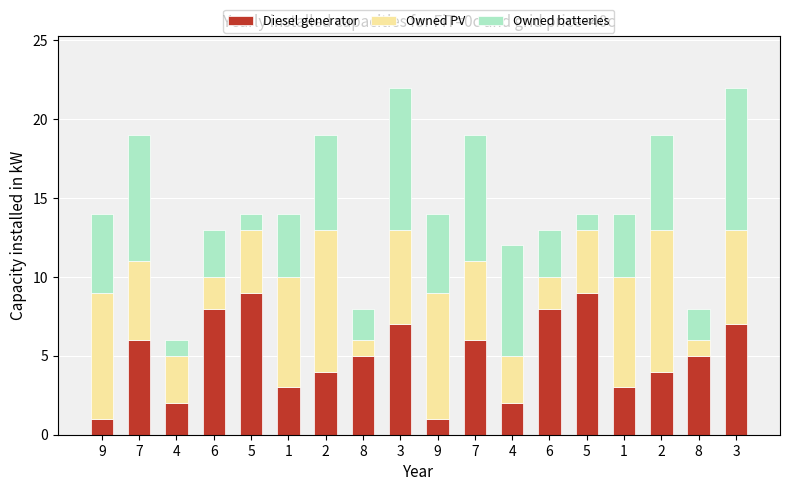

Count the number of categories in the chart.

18